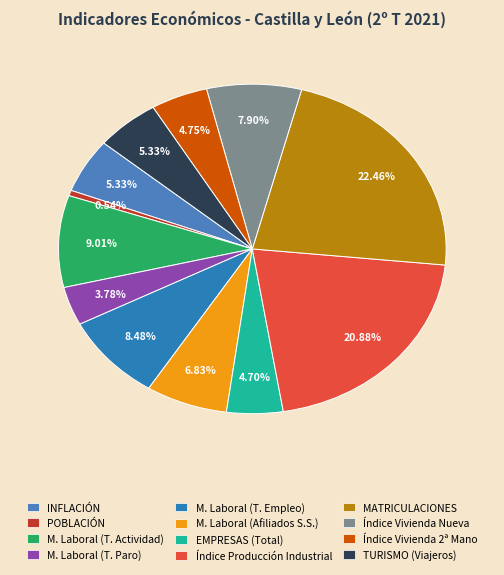

What is the smallest slice in the pie chart?

POBLACIÓN